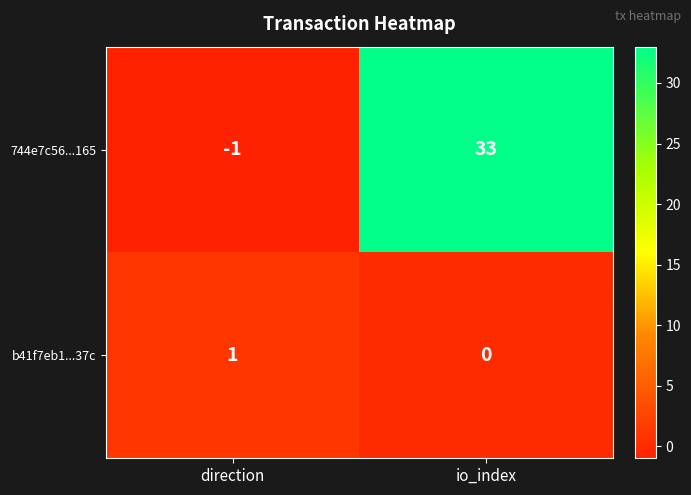

Reading right to left, extract all data points from this chart.

744e7c56...165: 33	-1
b41f7eb1...37c: 0	1